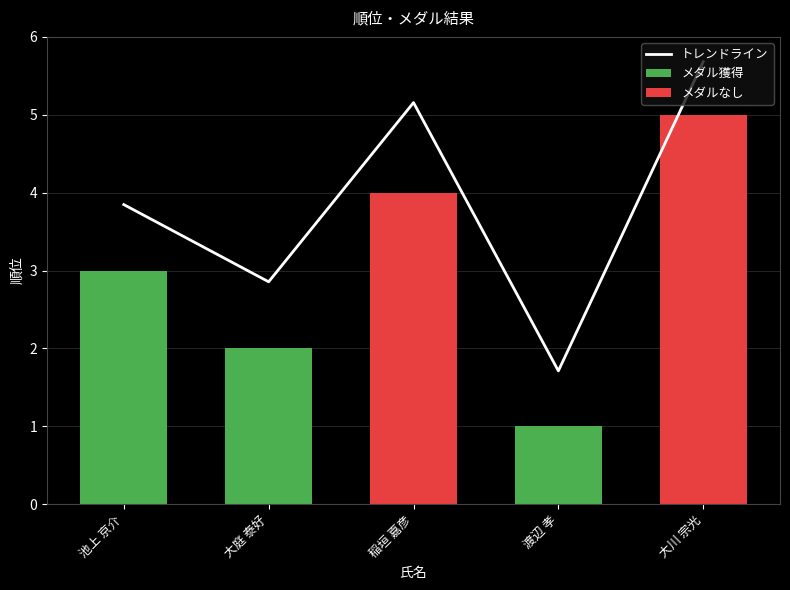

What is the difference between the second highest and minimum values?

3.4